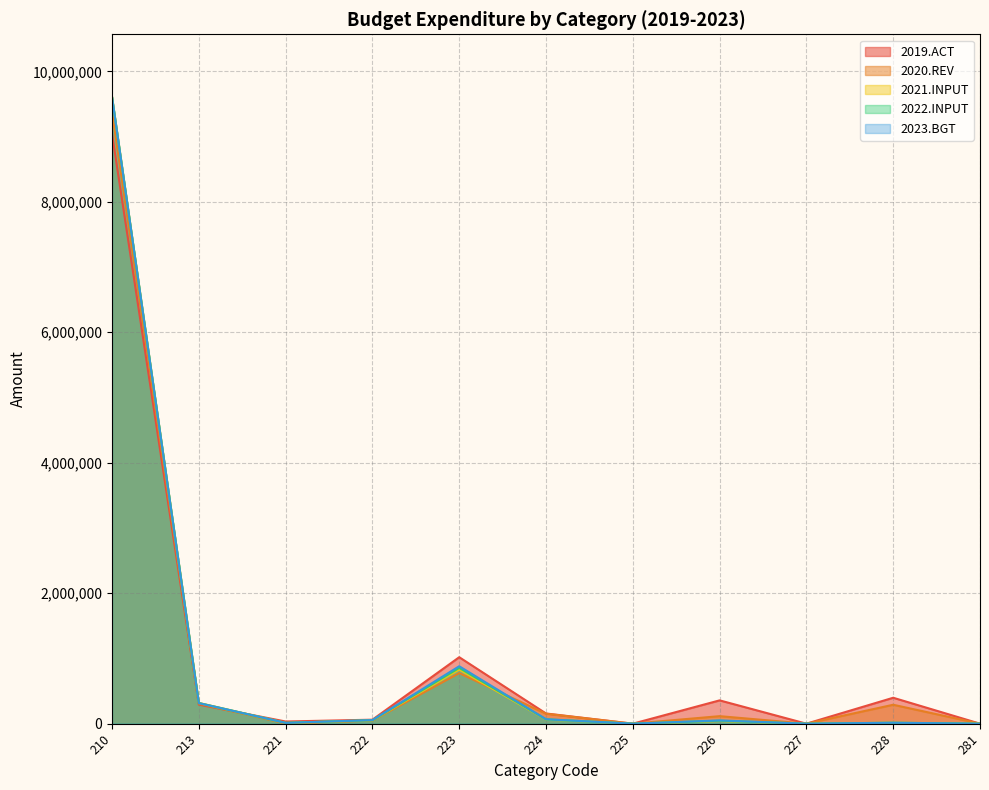

What is the greatest value displayed?

9607609